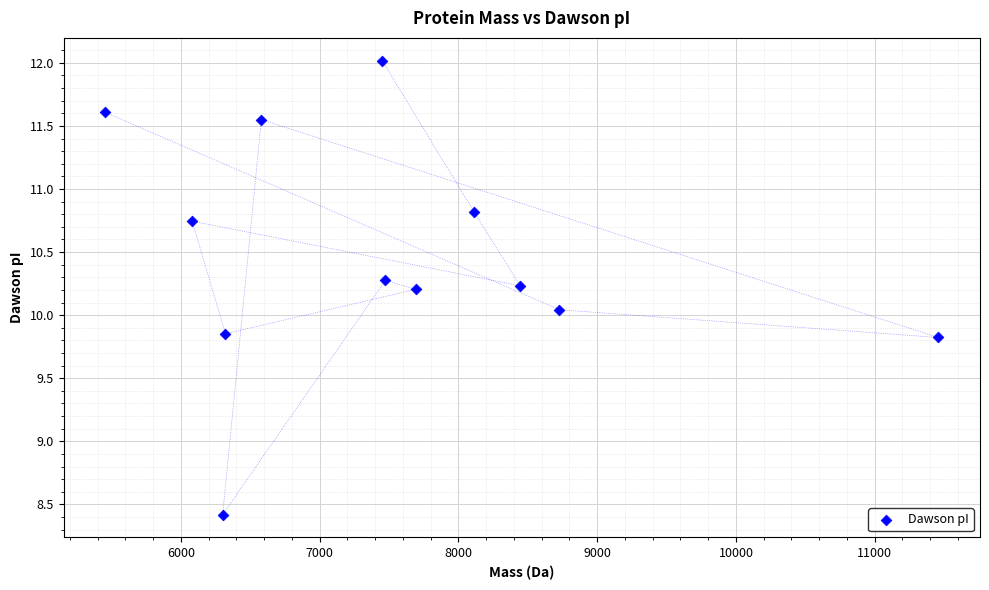

What is the range of Y values (max minus min)?

3.6